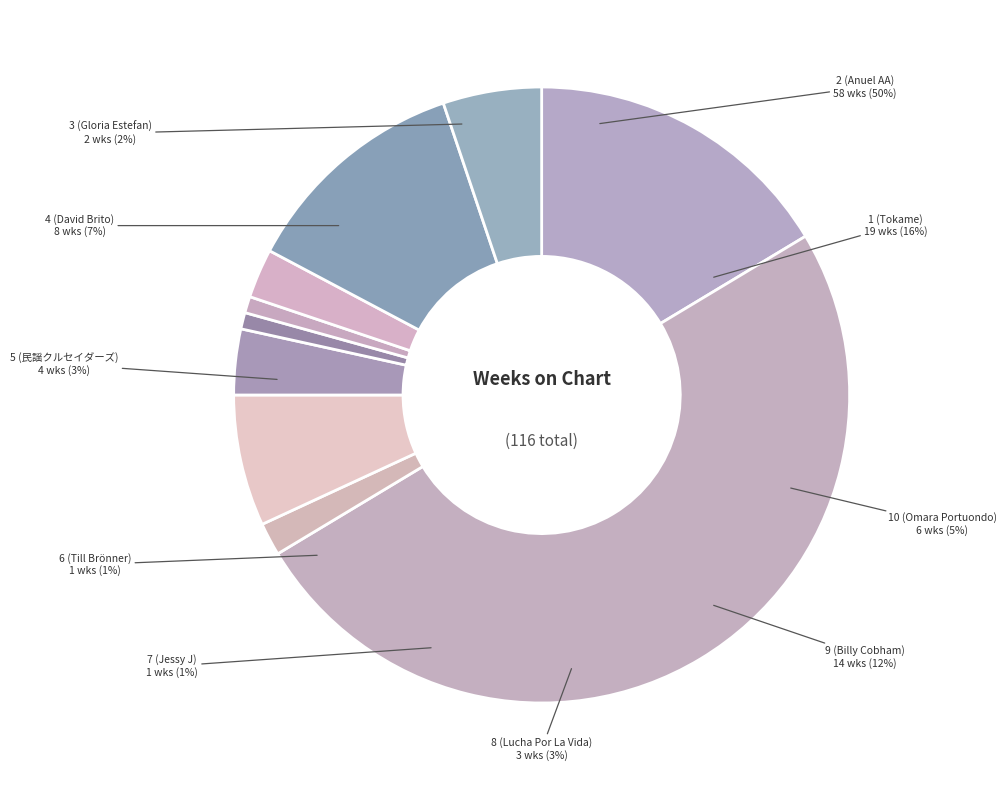

Is the sum of 9 (Billy Cobham) and 1 (Tokame) greater than half?

No